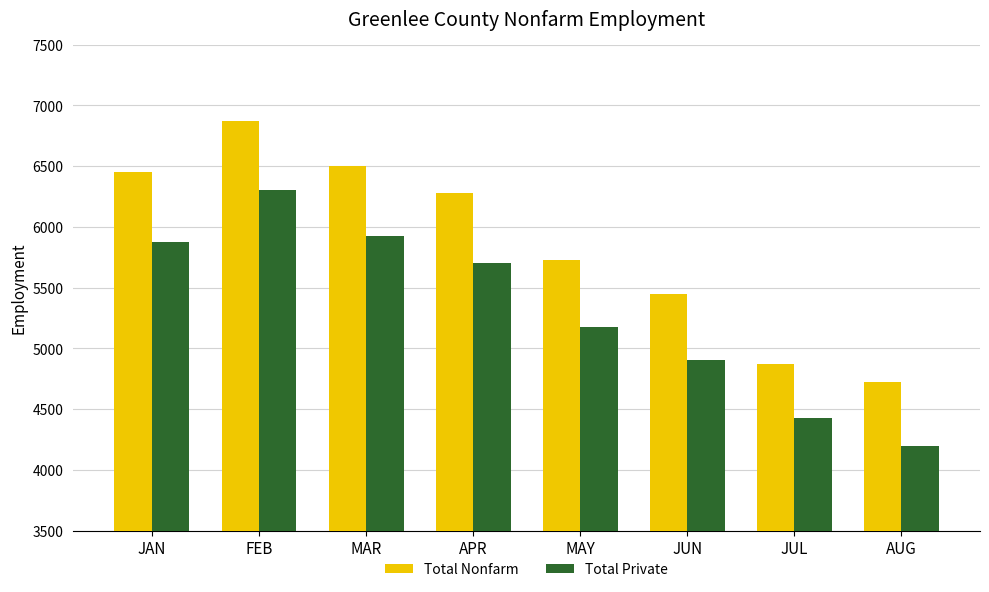

Does the chart contain stacked bars?

No